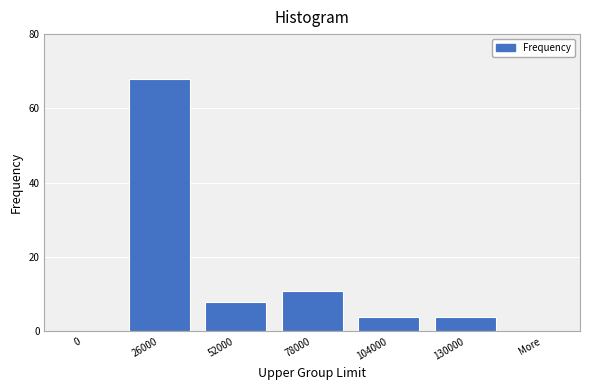

Reading left to right, extract all data points from this chart.

0=0	26000=68	52000=8	78000=11	104000=4	130000=4